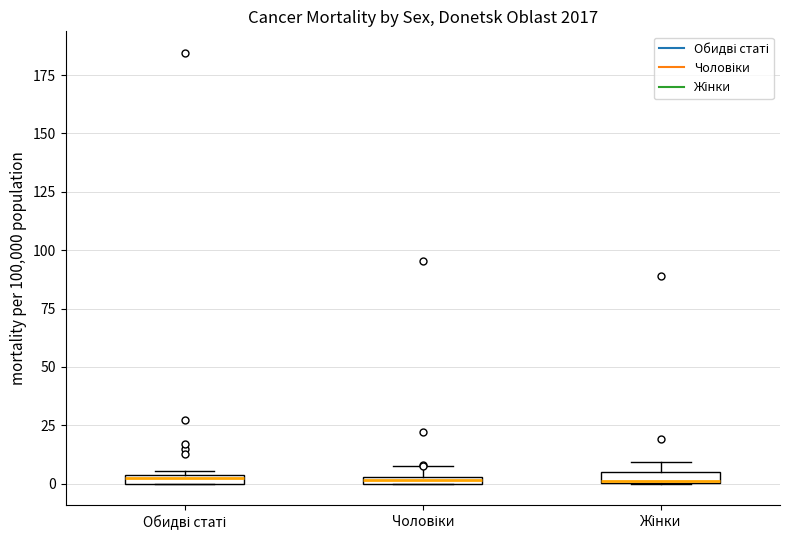

Where is the upper edge of the box for Чоловіки on the y-axis? The values are not printed on the chart, so give them approximately, as read against the axis.

5